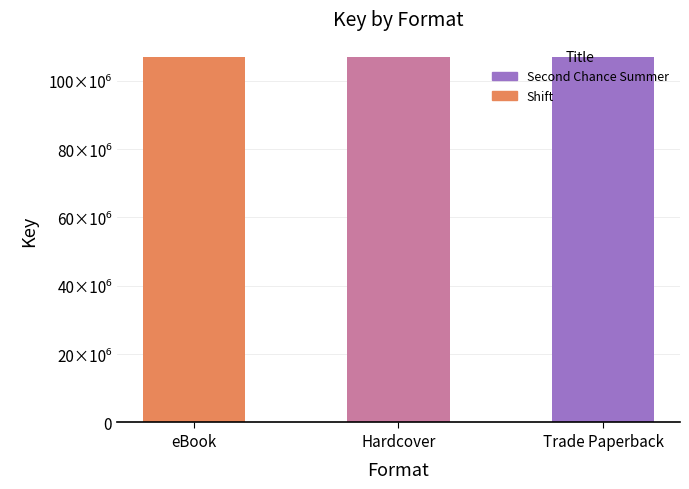

Which label corresponds to the smallest value in the chart?

eBook